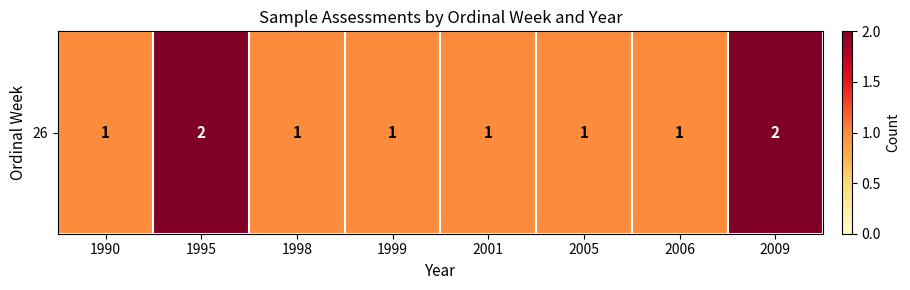

What is the greatest value displayed?

2